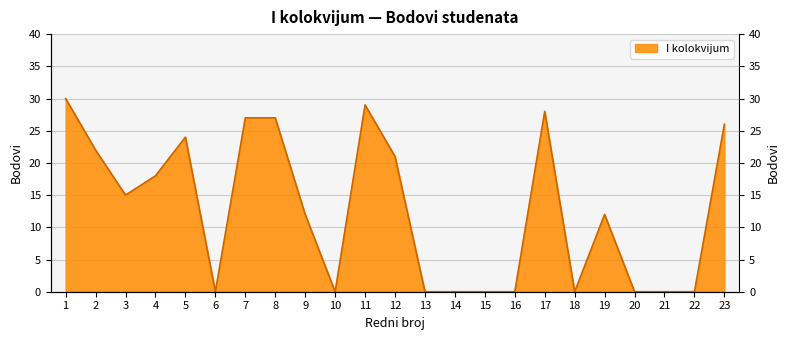

At which category does the chart reach its minimum across all series?

6